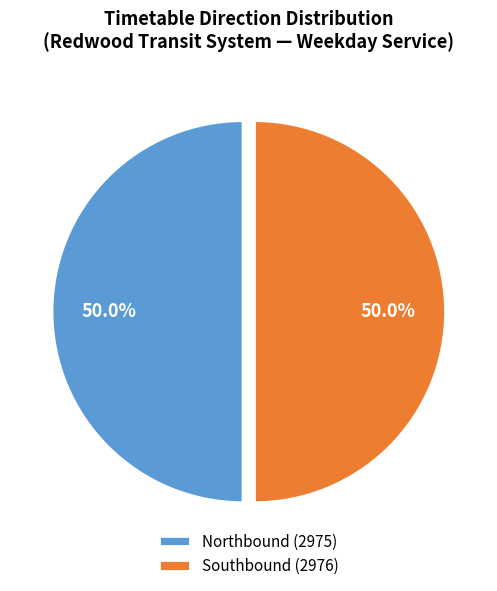

What percentage is NOT represented by Northbound (2975)?

50.0%